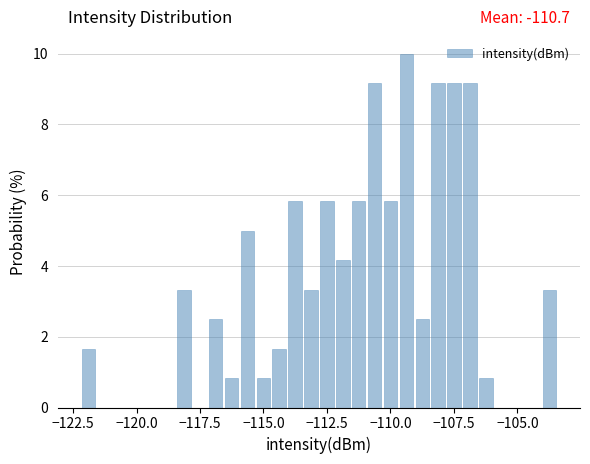

Read against the x-axis, roughly where is the centre of the tallest bar?

-109.5